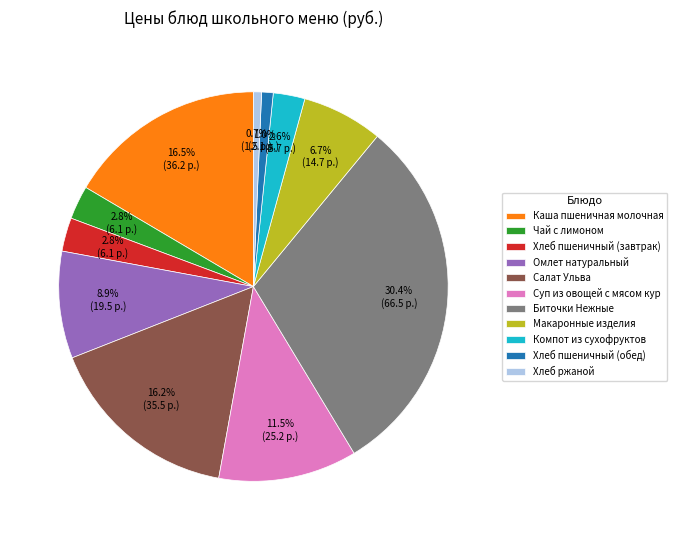

How many segments does this pie chart have?

11